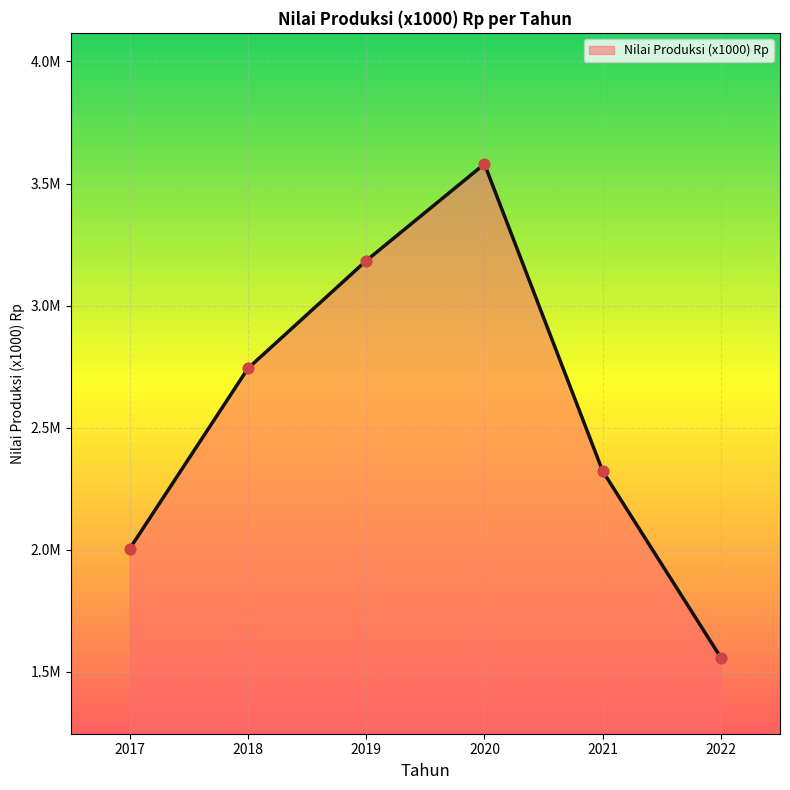

Approximately how many times larger is the value at 2018 compared to 2021?

1.2